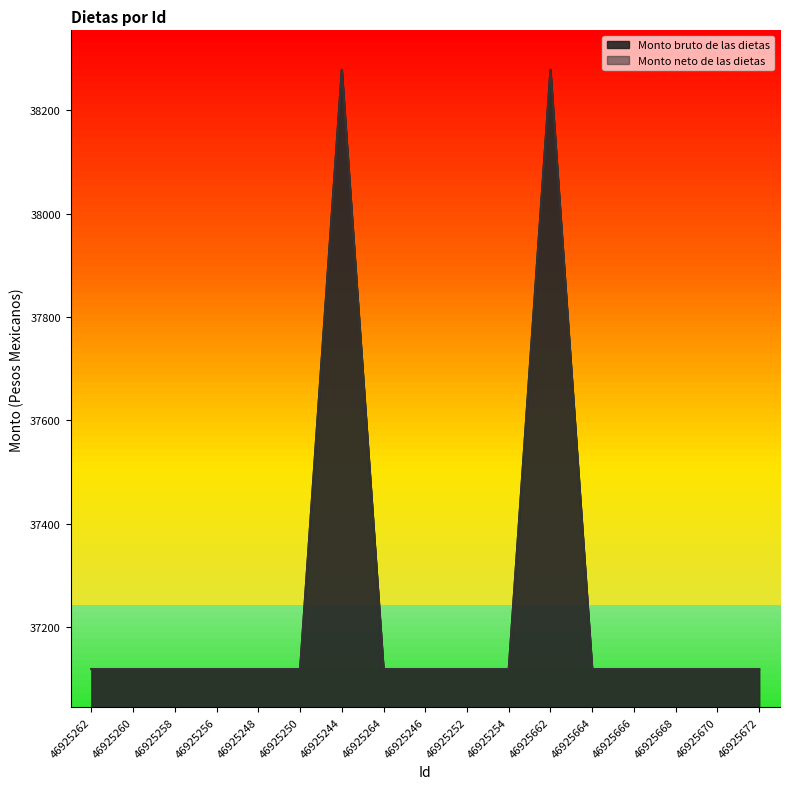

At which label does Monto bruto de las dietas reach its minimum?

46925262